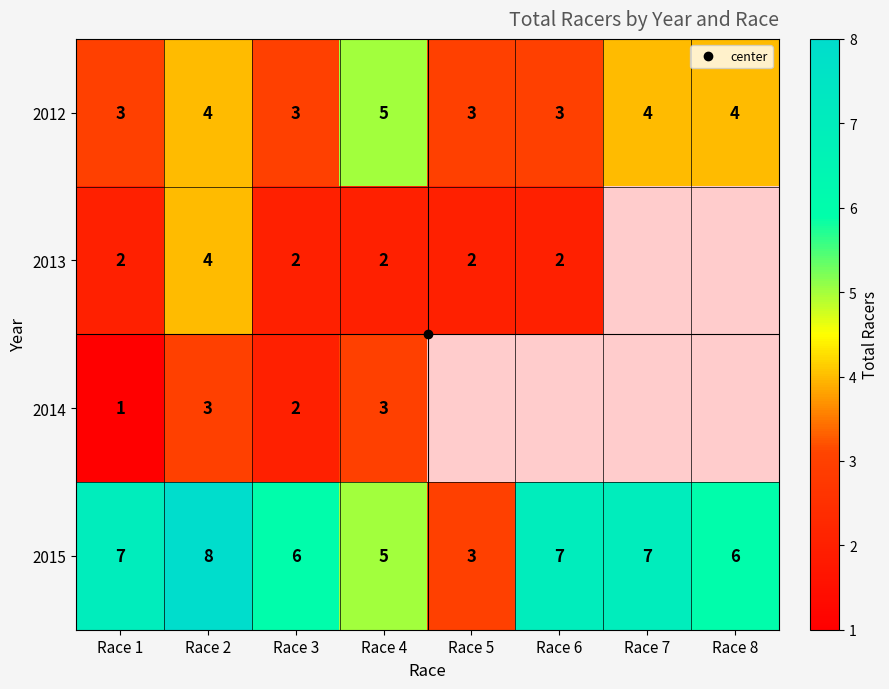

Which series has the largest total across all categories?

2015